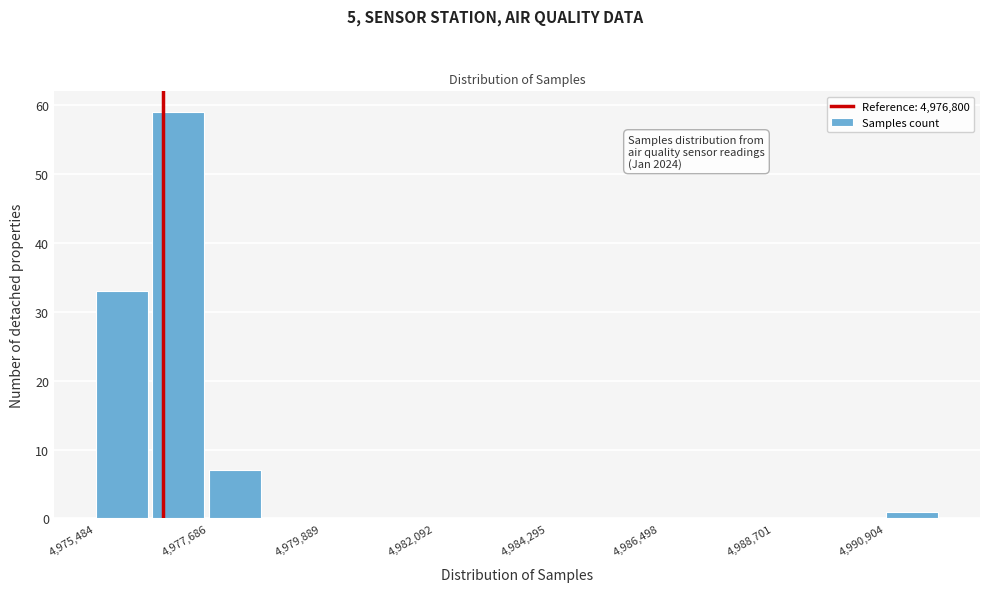

Around what value on the x-axis is the tallest bar? Give the approximate position of its centre, as read against the axis.

4977000